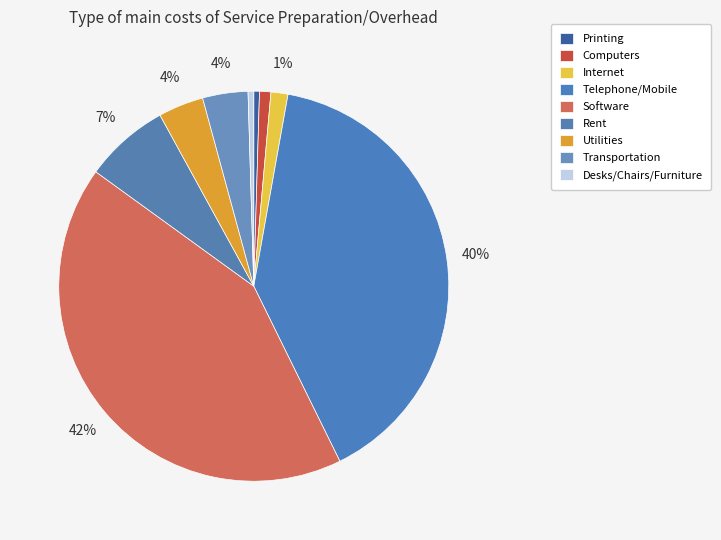

True or false: Printing accounts for 5% of the total.

False